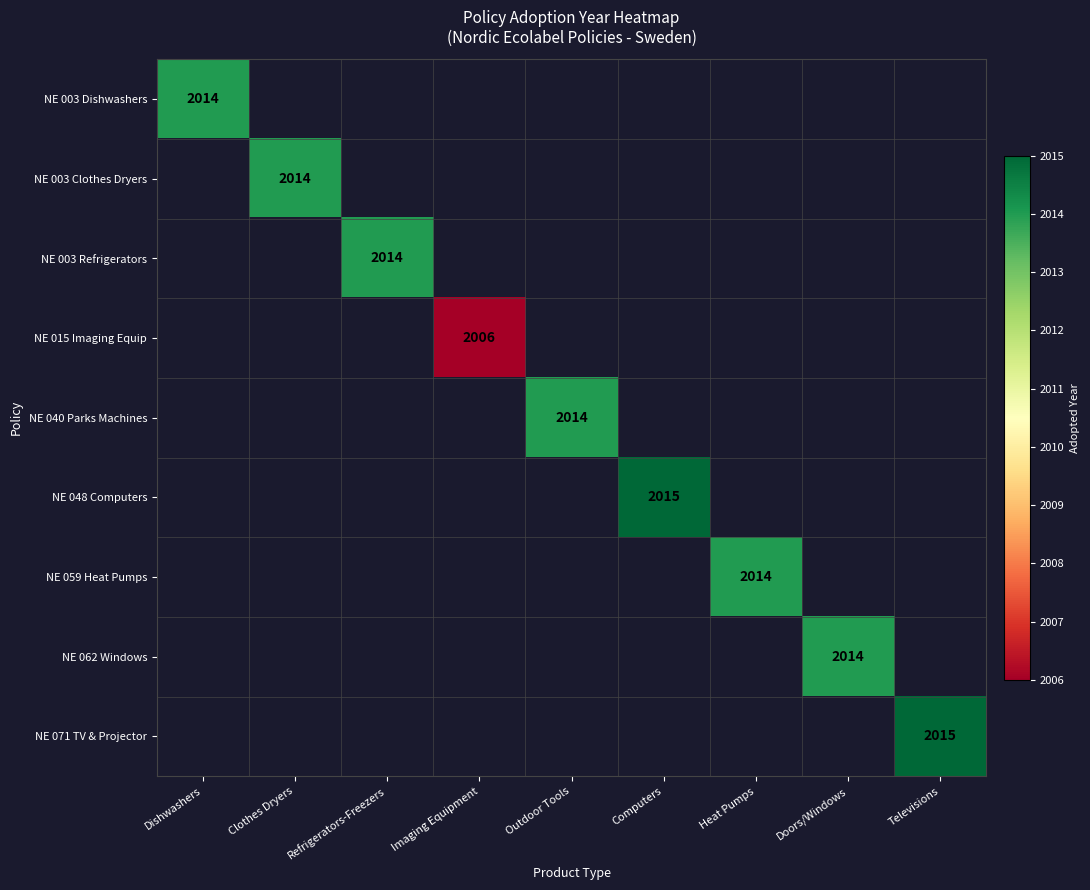

What is the maximum value shown in the chart?

2015.0